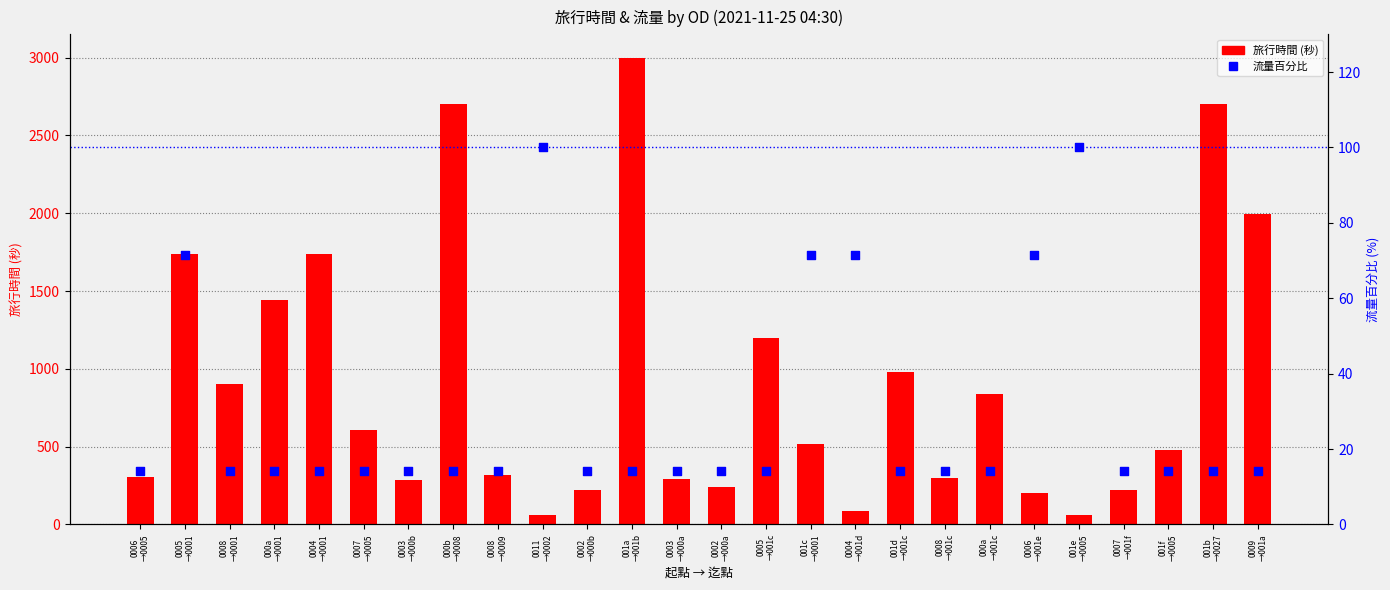

Which series reaches the minimum Y coordinate?

流量百分比